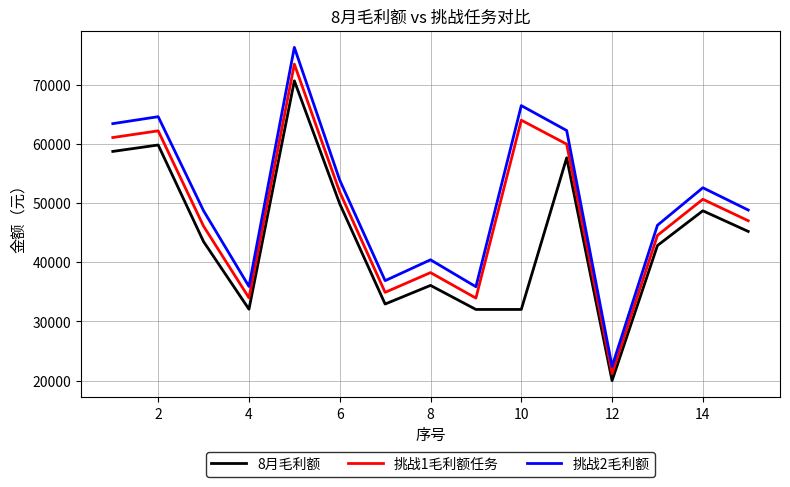

What is the maximum value for 挑战2毛利额?

76377.9